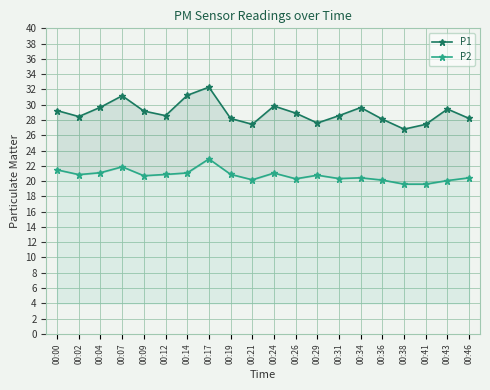

What is the sum of all P1 values?

579.9